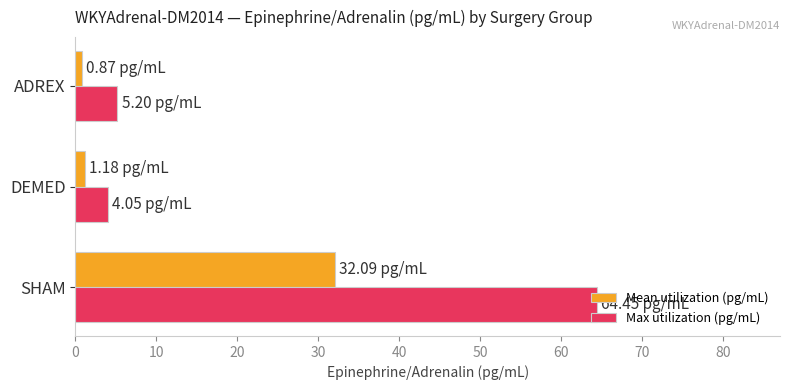

What is the difference between the maximum and minimum values in the Max utilization (pg/mL) series?

60.4